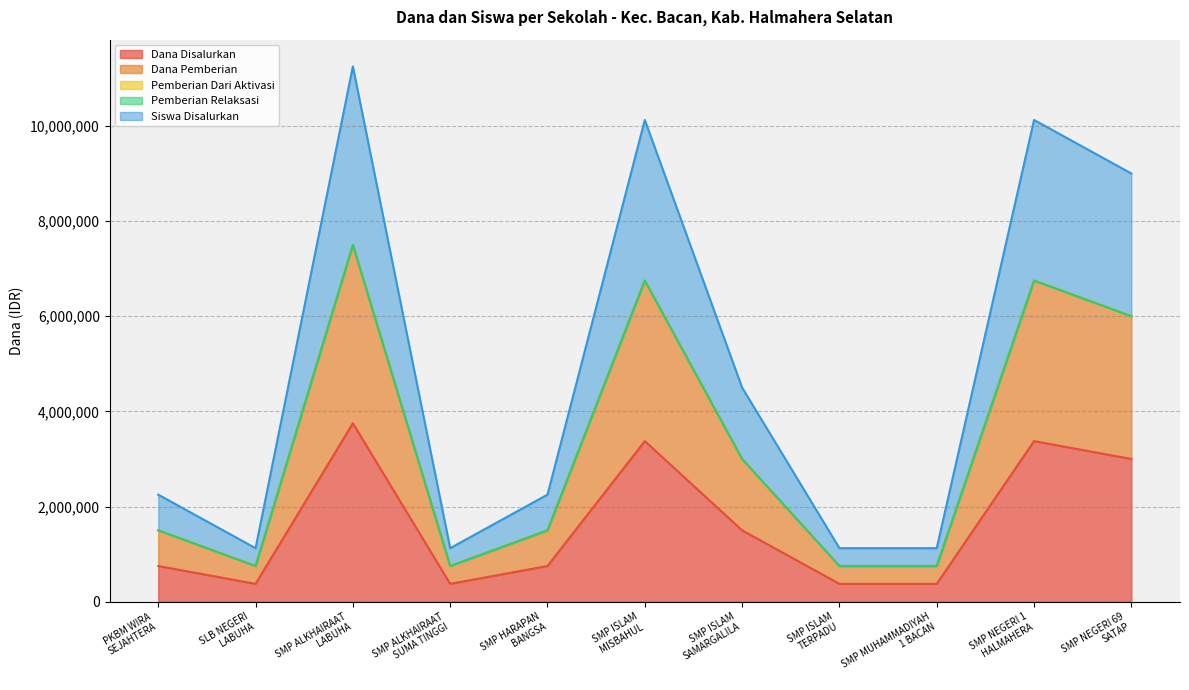

True or false: Dana Pemberian and Siswa Disalurkan intersect in this chart.

False